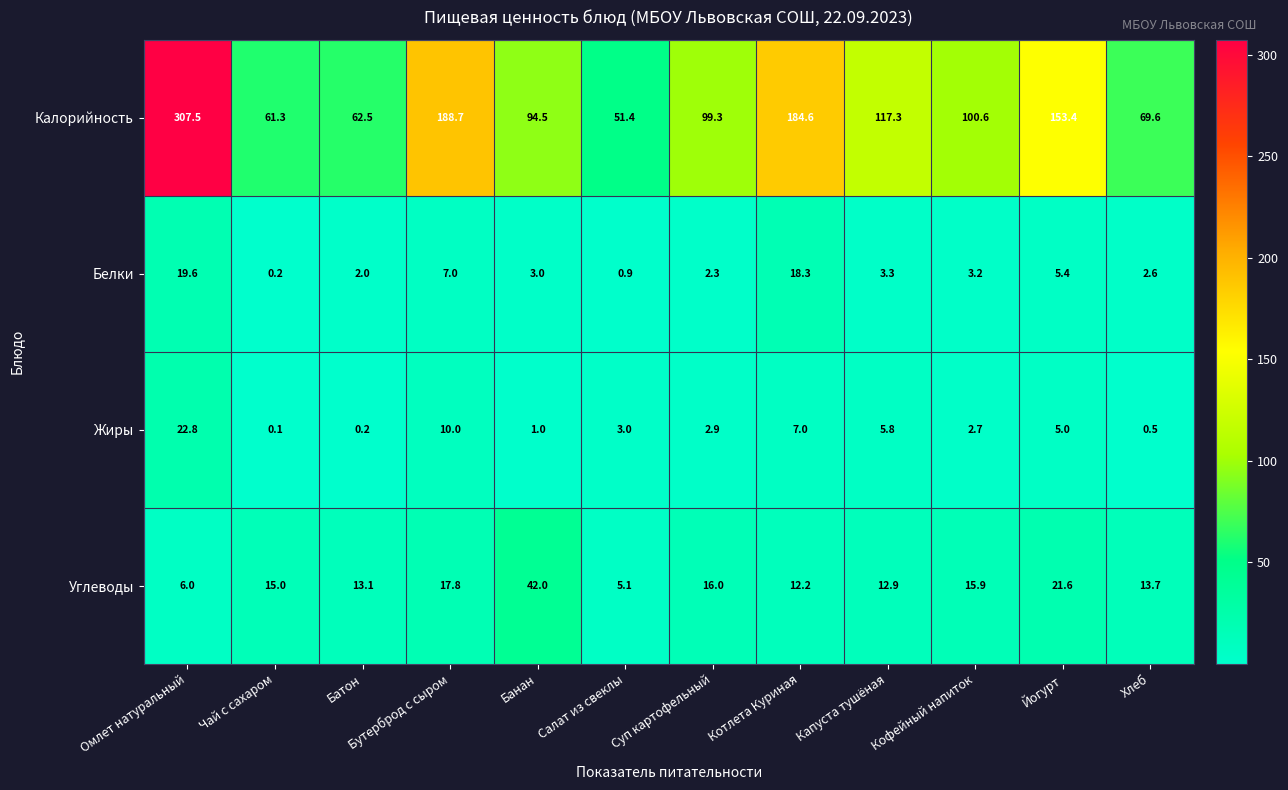

The value of Углеводы at Йогурт is 21.6. True or false?

True